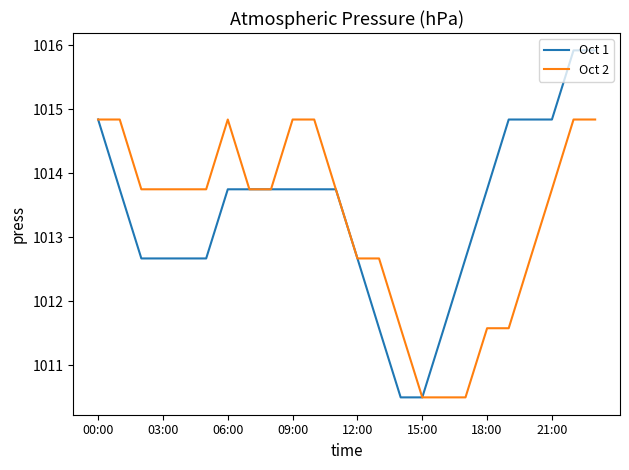

What is the greatest value displayed?

1015.9